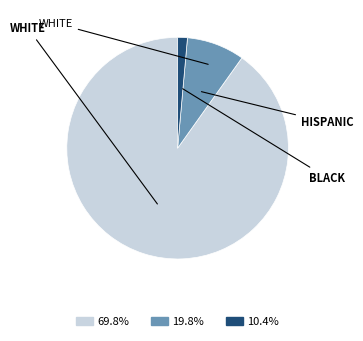

How many slices are in this pie chart?

3